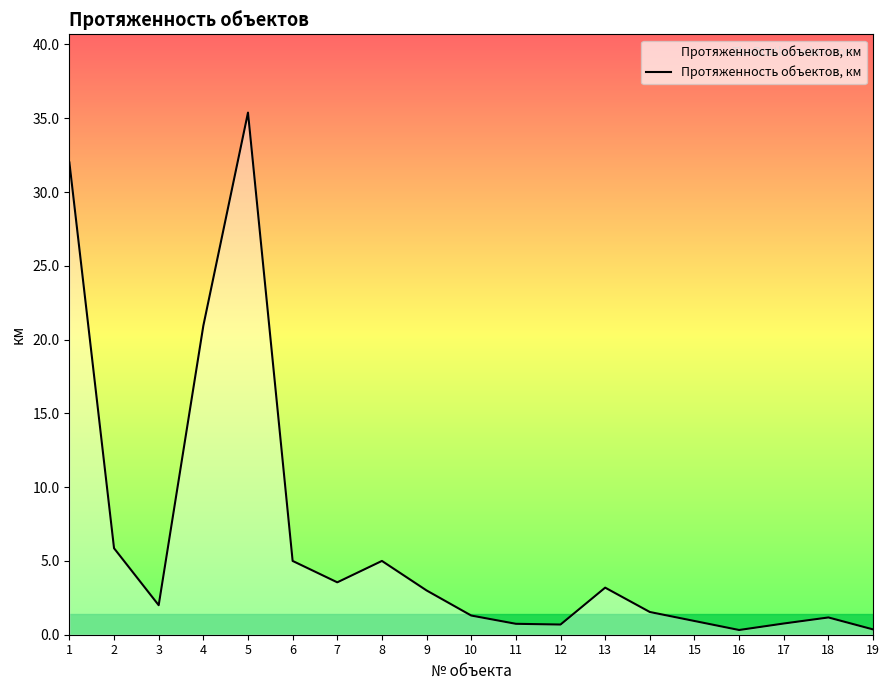

What is the difference between the maximum and minimum values?

35.1